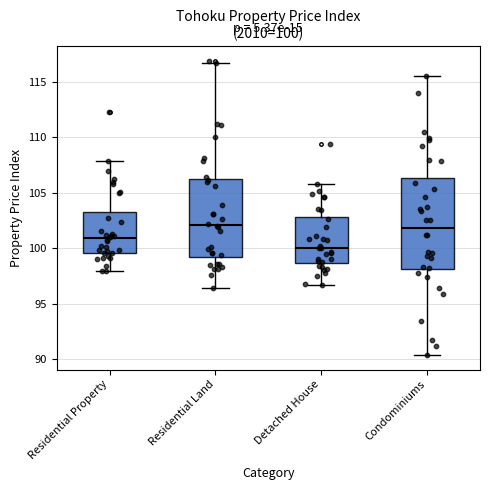

Comparing the boxes themselves (not the whiskers), which one is the tallest?

Condominiums